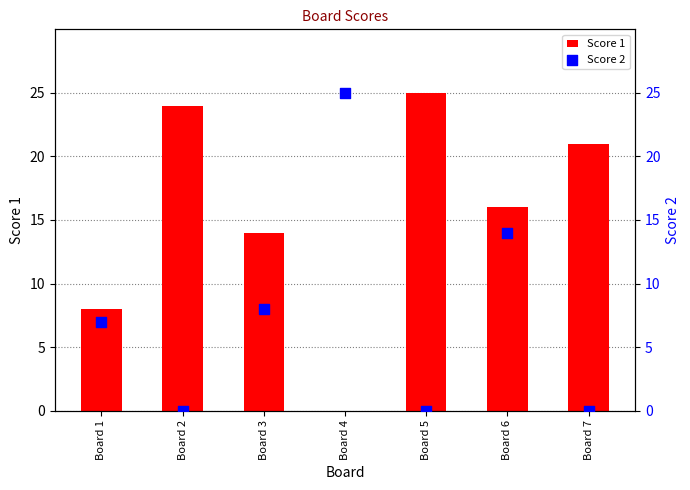

Which series has the widest spread of Y values?

Score 1